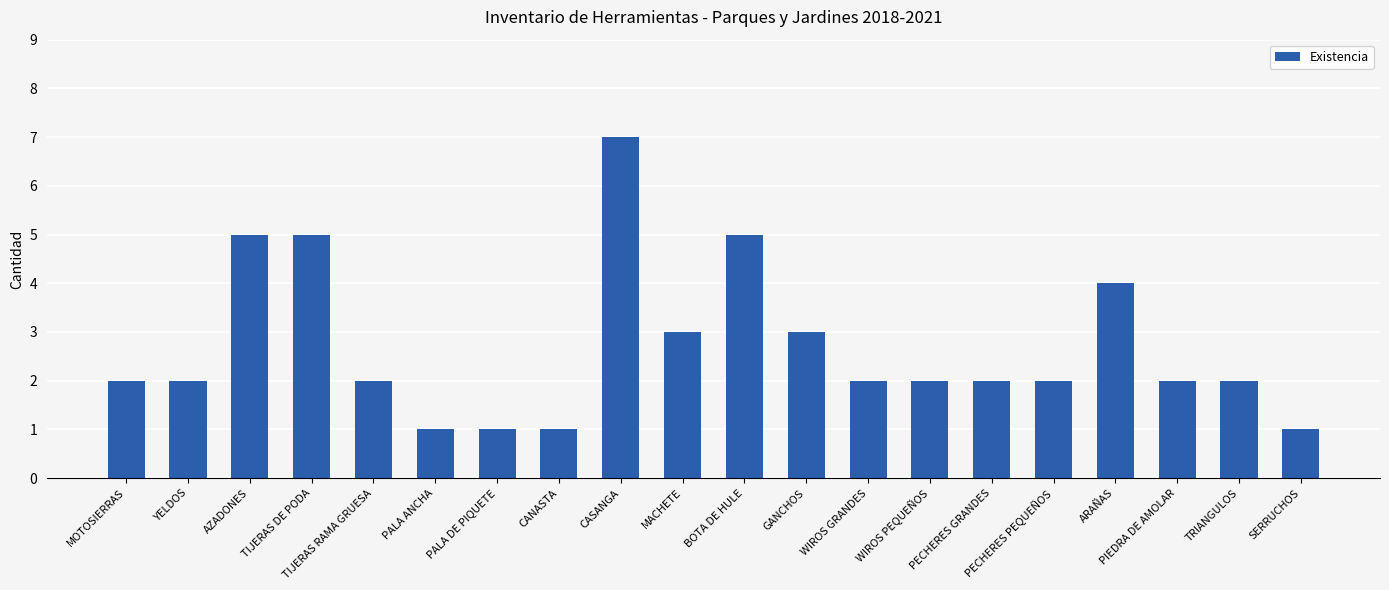

Is it true that the value at PALA DE PIQUETE is 2?

False